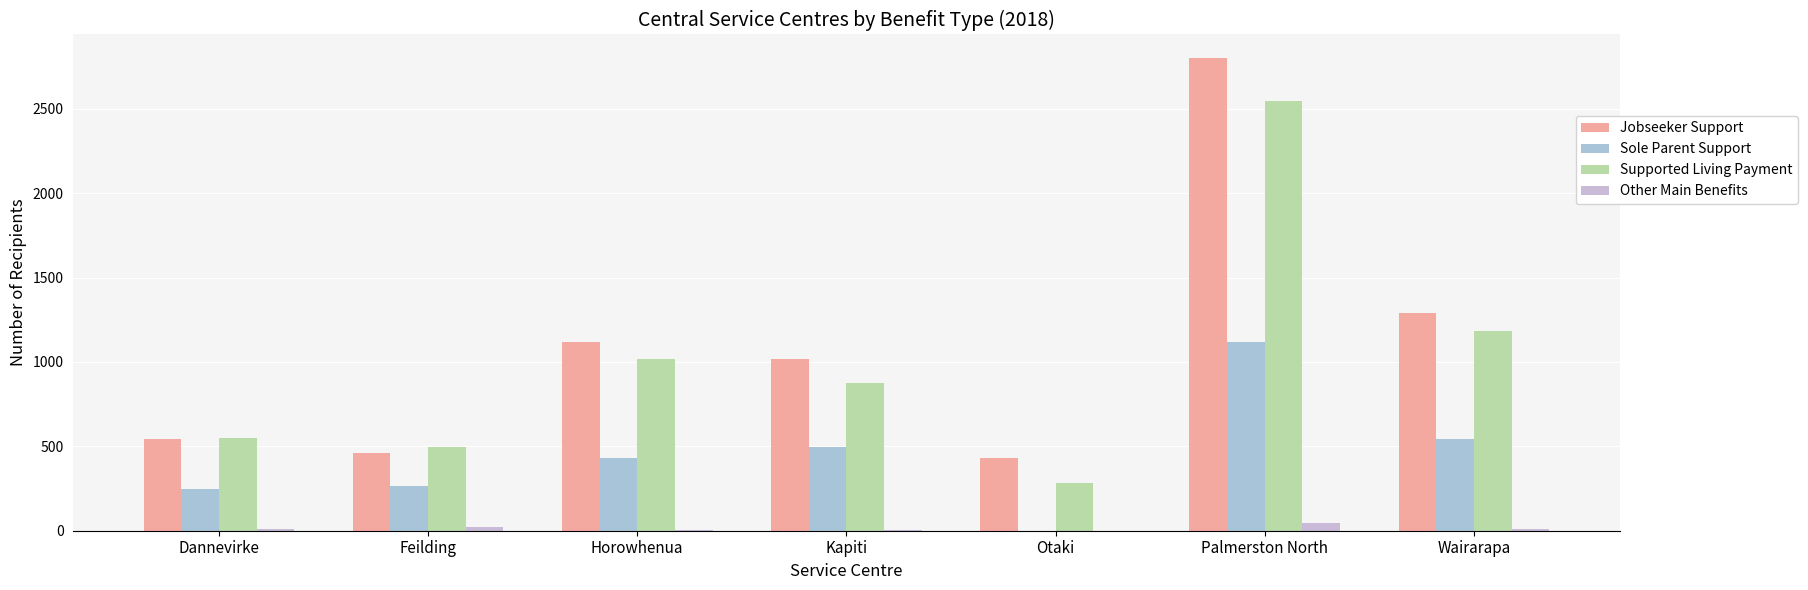

What is the spread (max minus min) of values at Palmerston North?

2756